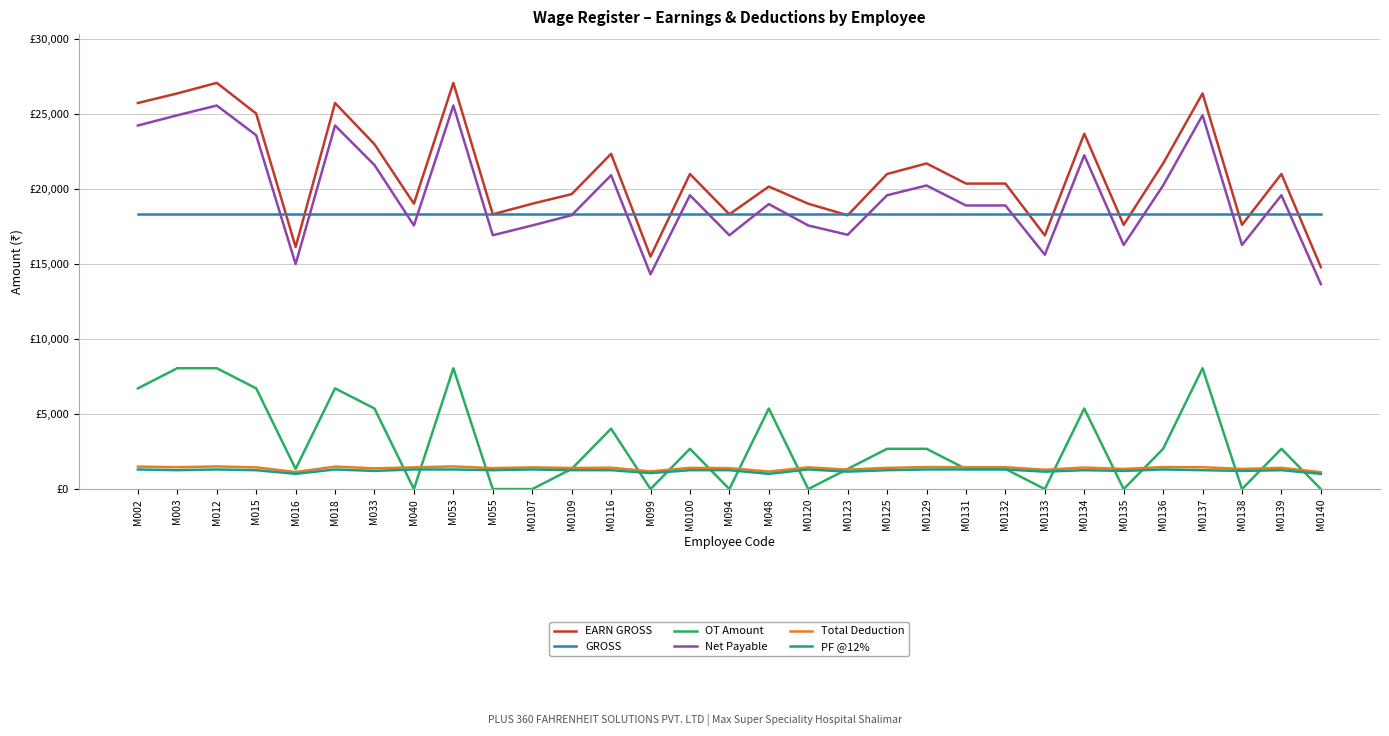

What are all the series names shown in the legend?

EARN GROSS, GROSS, OT Amount, Net Payable, Total Deduction, PF @12%